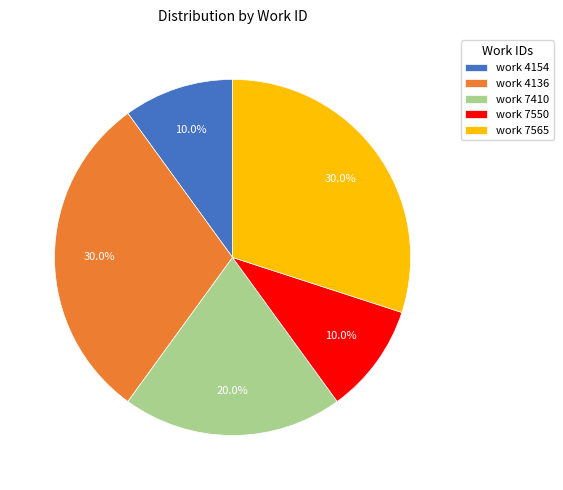

Is work 4154 the majority of the pie?

No